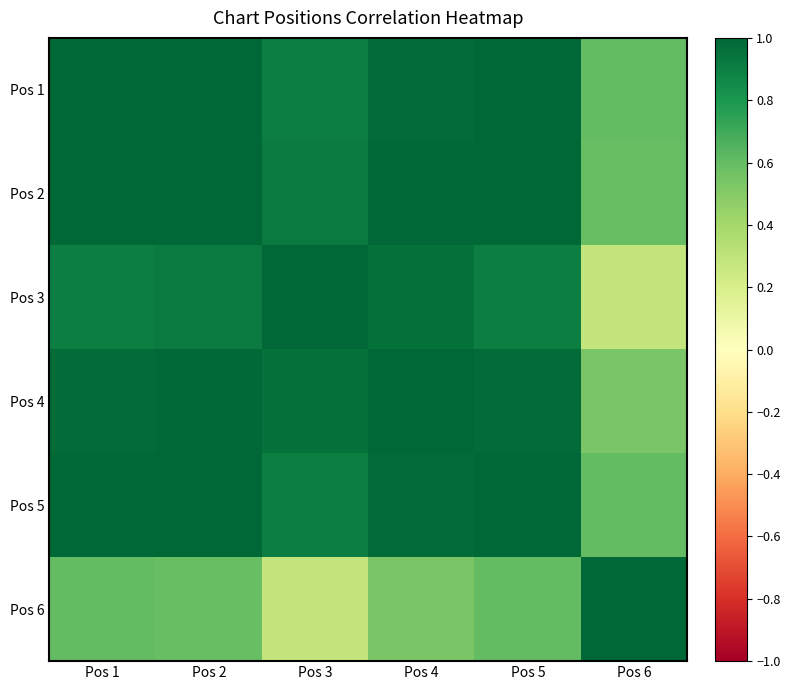

Is it true that Pos 2 equals 1.0 at Pos 5?

True